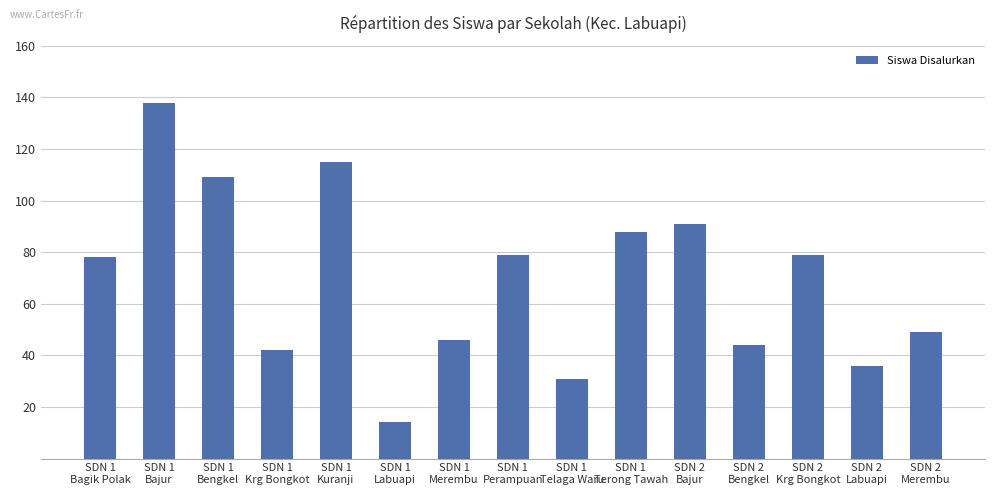

Between SDN 1
Bajur and SDN 2
Krg Bongkot, which is larger?

SDN 1
Bajur